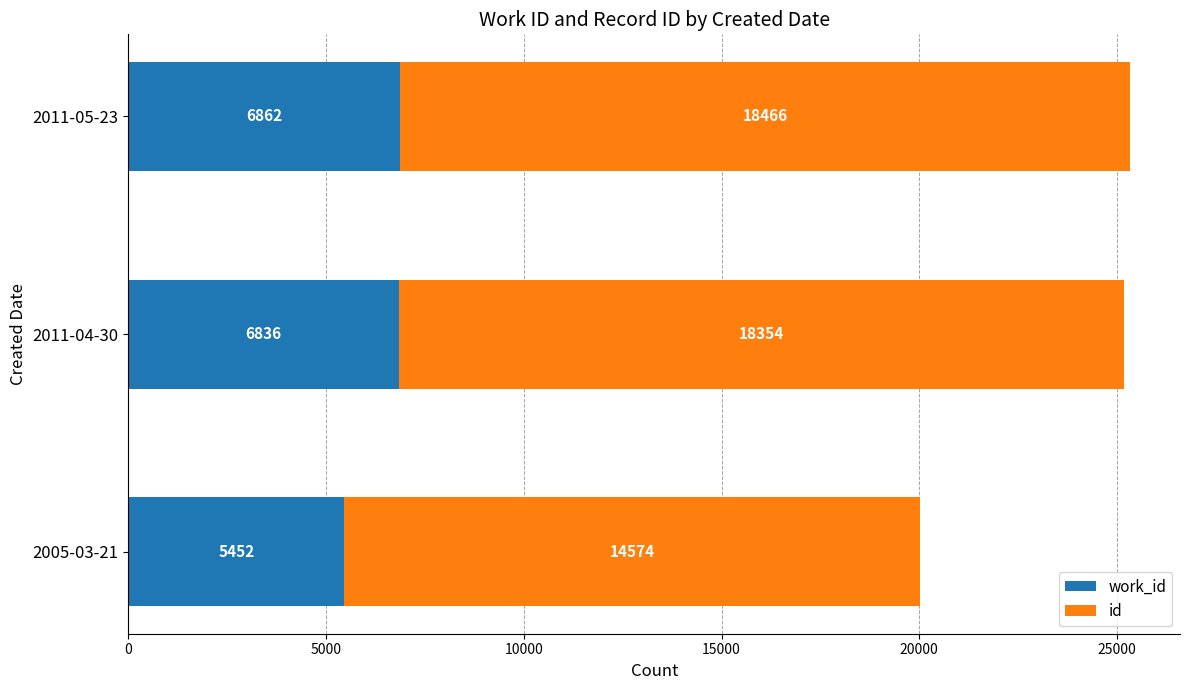

What is the total value across all series at 2011-05-23?

25328